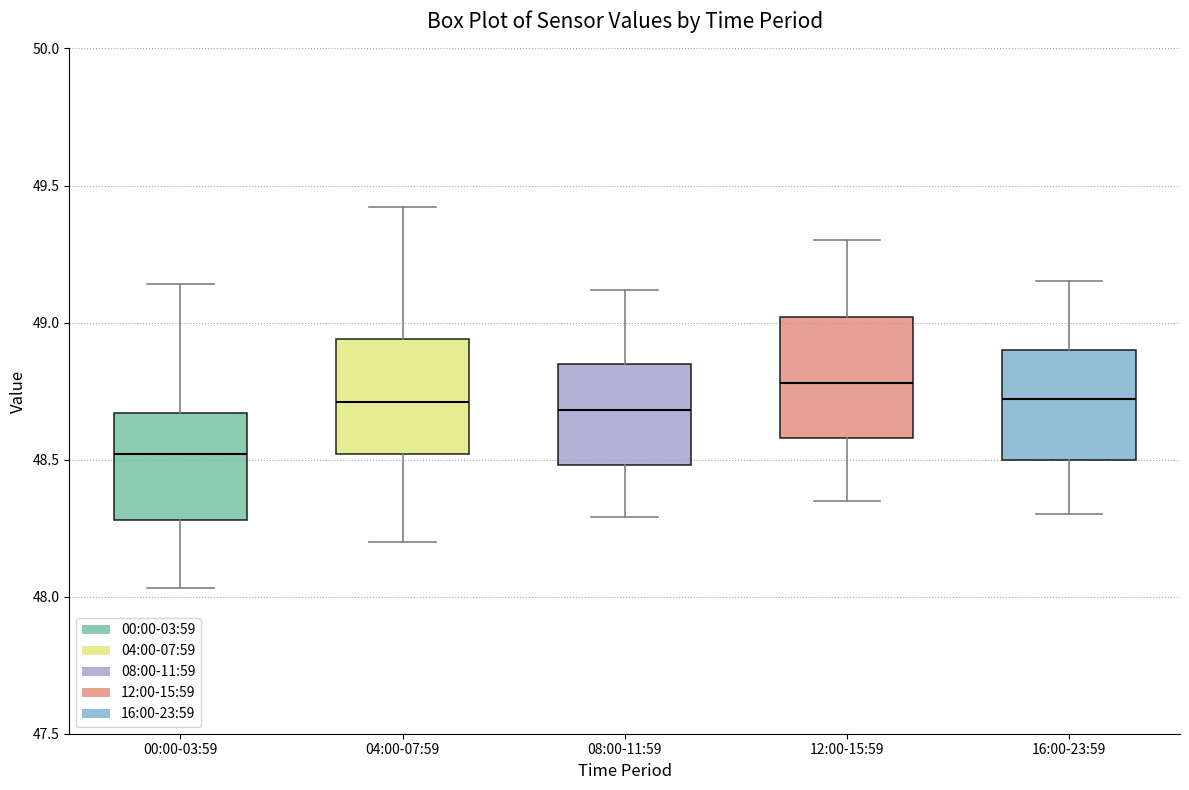

Reading left to right, read every box against the y-axis: the position of its median line, the range the box covers, and the ends of its whiskers. The values are not printed on the chart, so give them approximately, as read against the axis.

00:00-03:59: median 48.50, box 48.30 to 48.65, whiskers 48.05 to 49.15
04:00-07:59: median 48.70, box 48.50 to 48.95, whiskers 48.20 to 49.40
08:00-11:59: median 48.70, box 48.50 to 48.85, whiskers 48.30 to 49.10
12:00-15:59: median 48.80, box 48.60 to 49.00, whiskers 48.35 to 49.30
16:00-23:59: median 48.70, box 48.50 to 48.90, whiskers 48.30 to 49.15